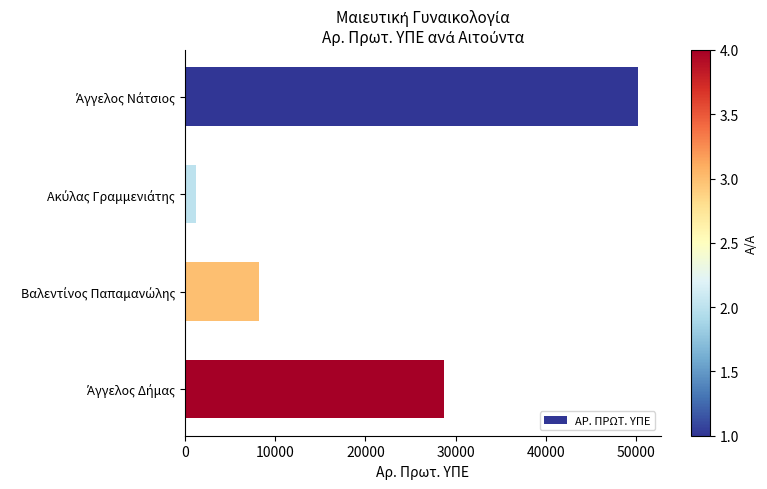

What is the difference between the maximum and minimum values?

49059